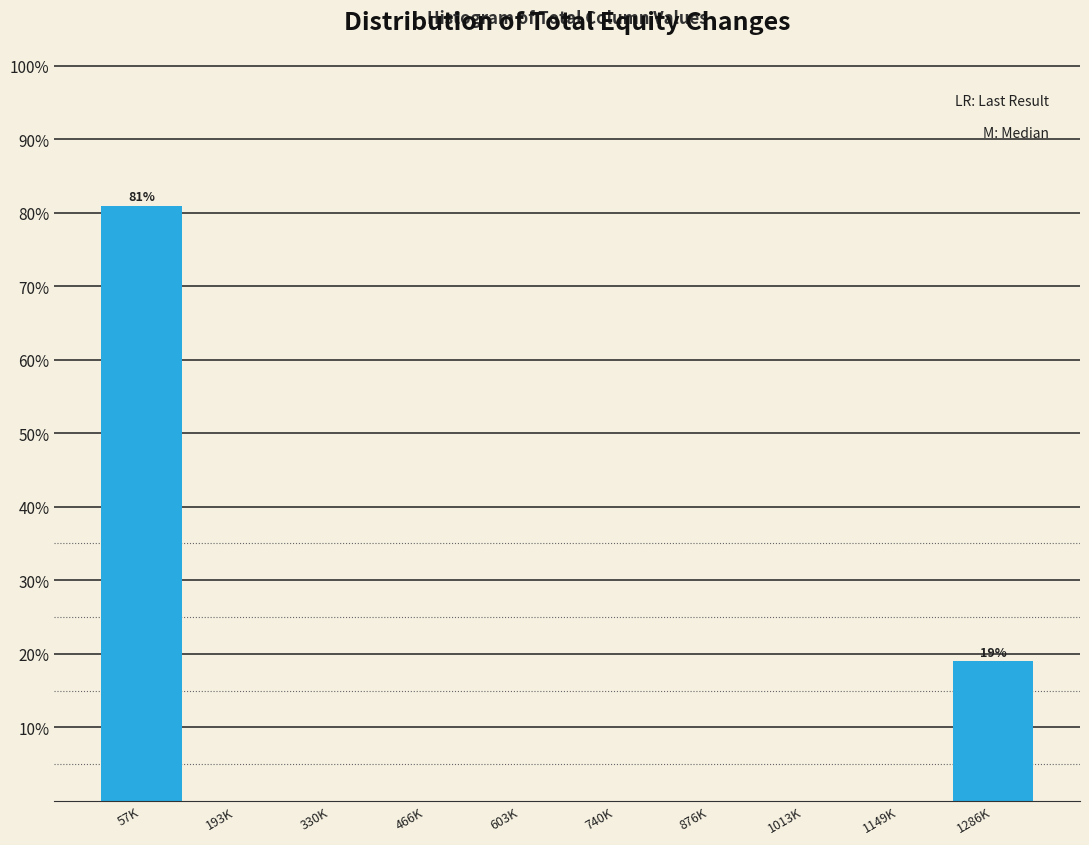

Reading left to right, what are all the values shown in this chart?

57K=81.0	193K=0.0	330K=0.0	466K=0.0	603K=0.0	740K=0.0	876K=0.0	1013K=0.0	1149K=0.0	1286K=19.0